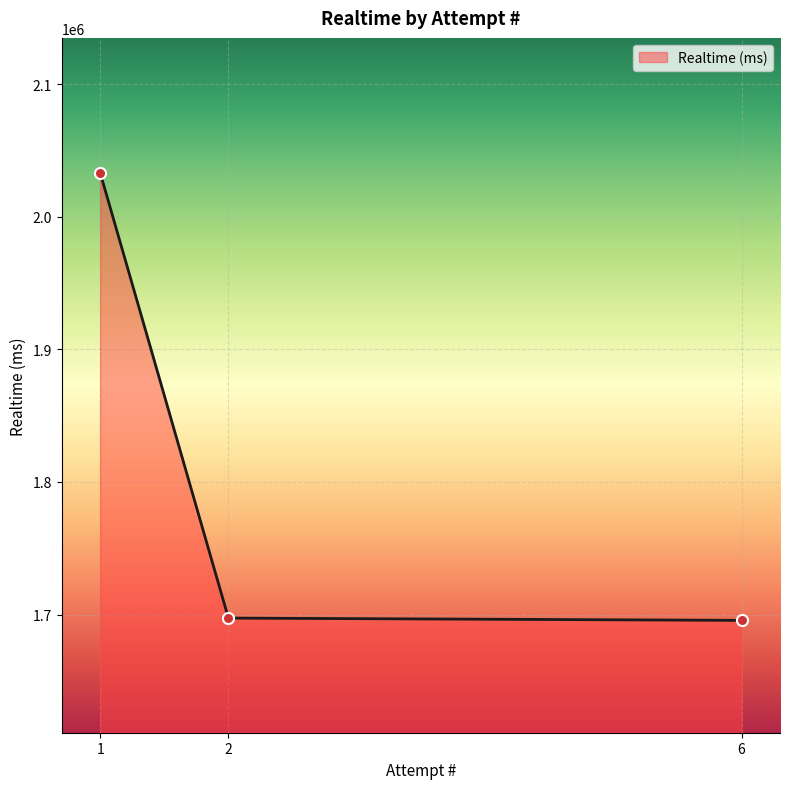

True or false: the data shows 498216 at 2.

False